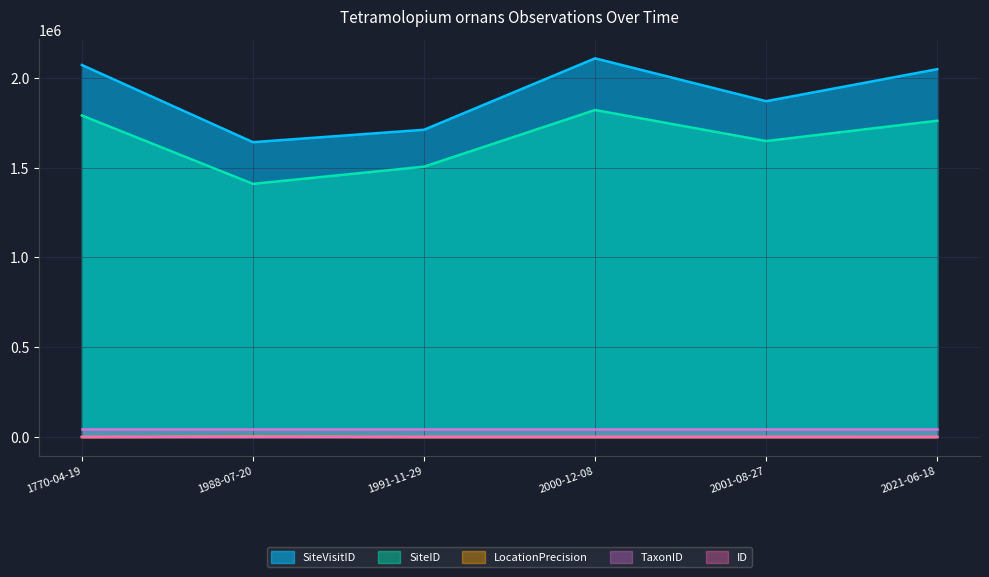

Where is the first local maximum for SiteID?

2000-12-08